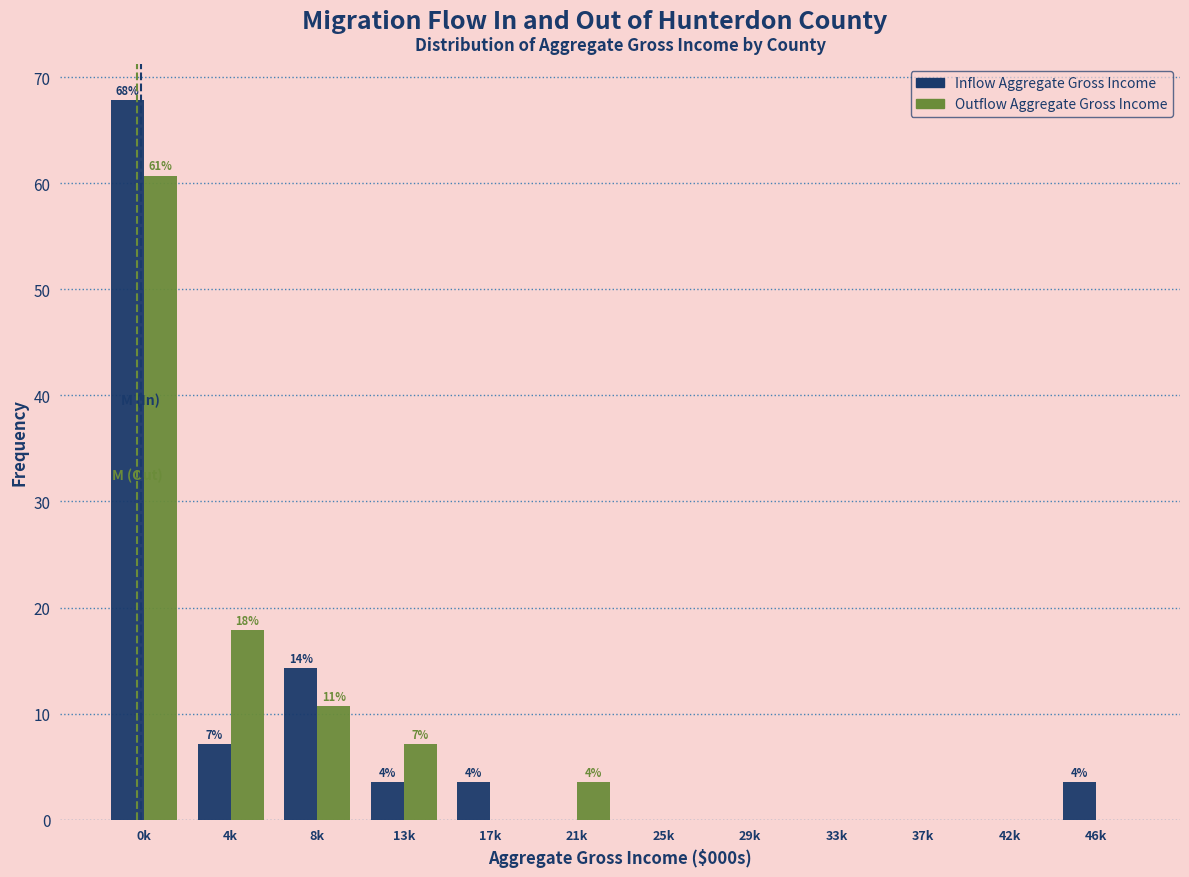

What is the maximum value shown in the chart?

67.9